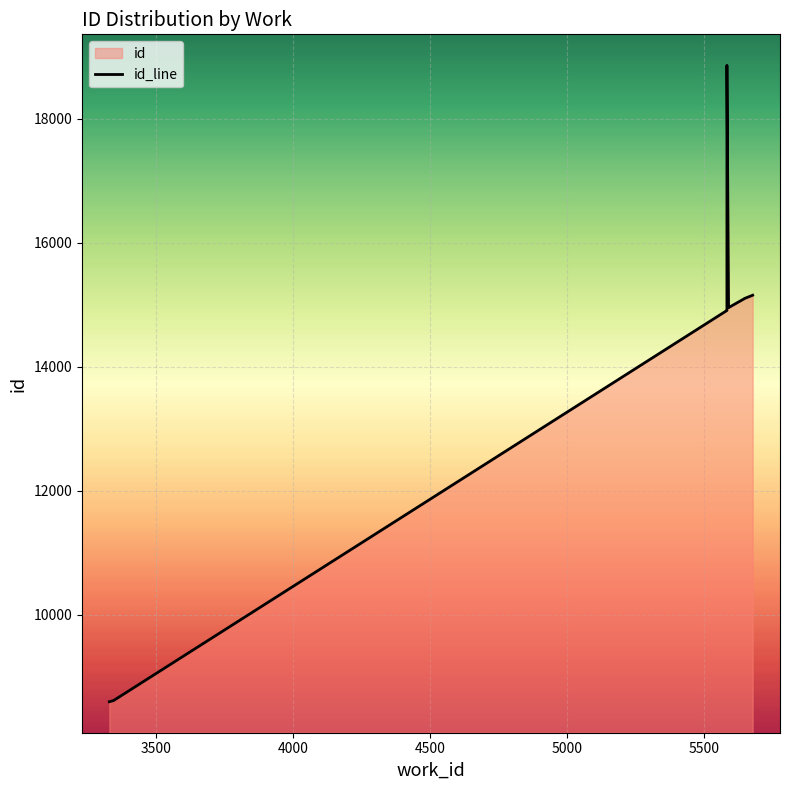

What is the approximate value at 5679?

15153